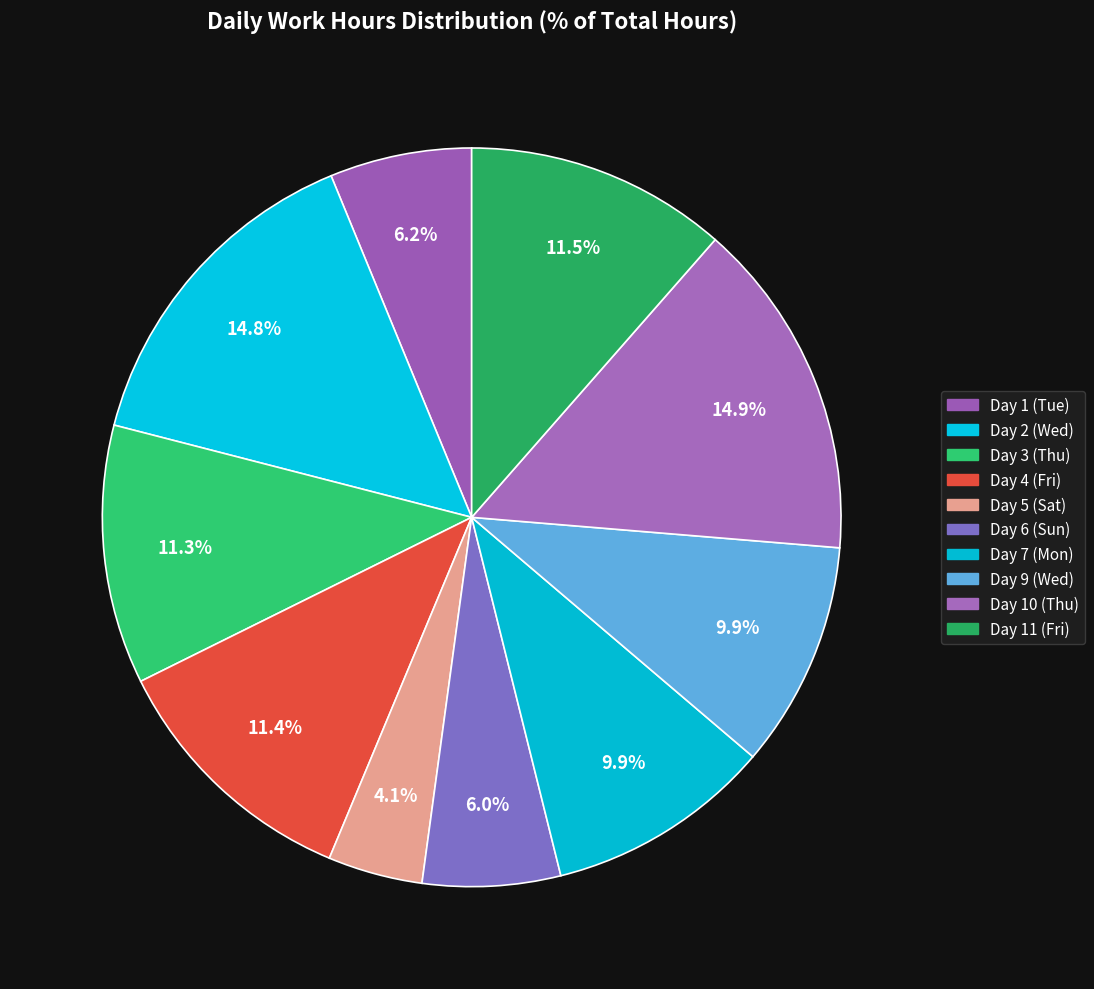

How many slices are in this pie chart?

10